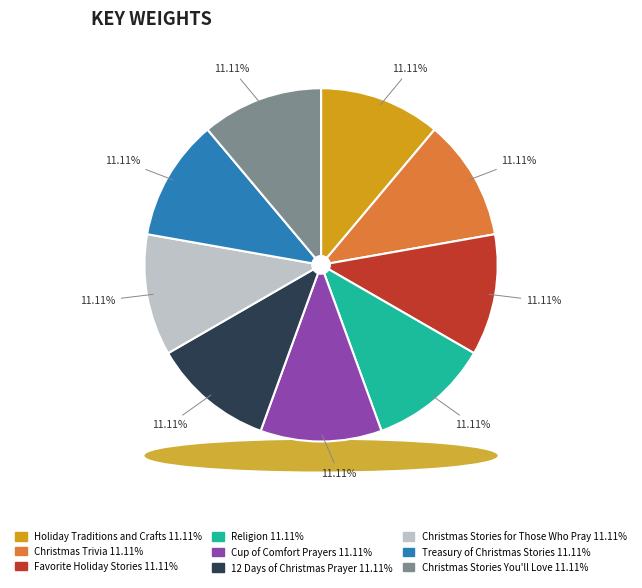

How many segments does this pie chart have?

9